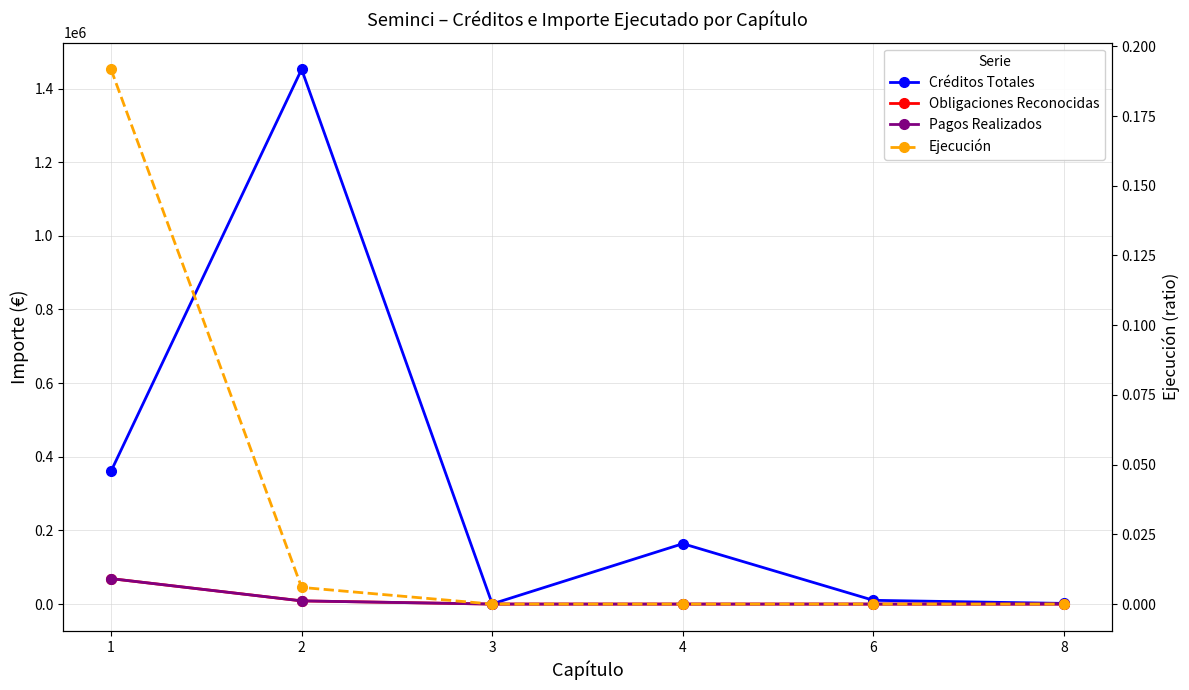

Reading left to right, extract all data points from this chart.

Créditos Totales: 1=360500.0	2=1452228.0	3=500.0	4=164000.0	6=10200.0	8=1800.0
Obligaciones Reconocidas: 1=69124.7	2=8677.5	3=0.0	4=0.0	6=0.0	8=0.0
Pagos Realizados: 1=69124.7	2=8677.5	3=0.0	4=0.0	6=0.0	8=0.0
Ejecución: 1=0.2	2=0.0	3=0.0	4=0.0	6=0.0	8=0.0